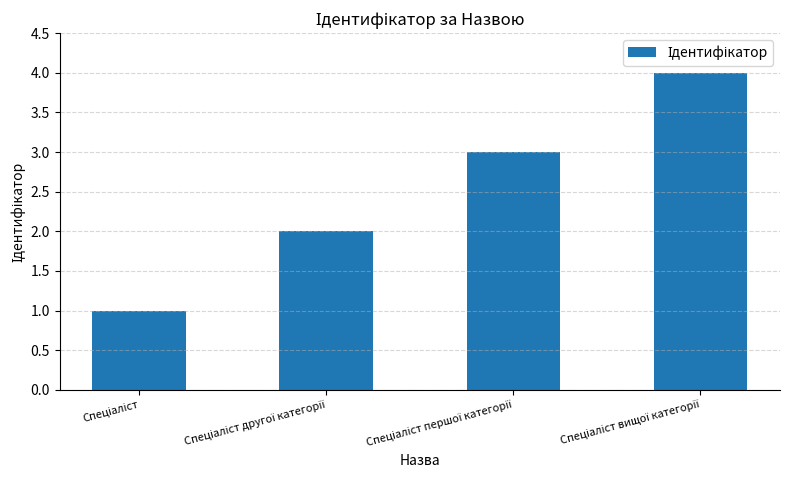

What is the difference between the maximum and second lowest values?

2